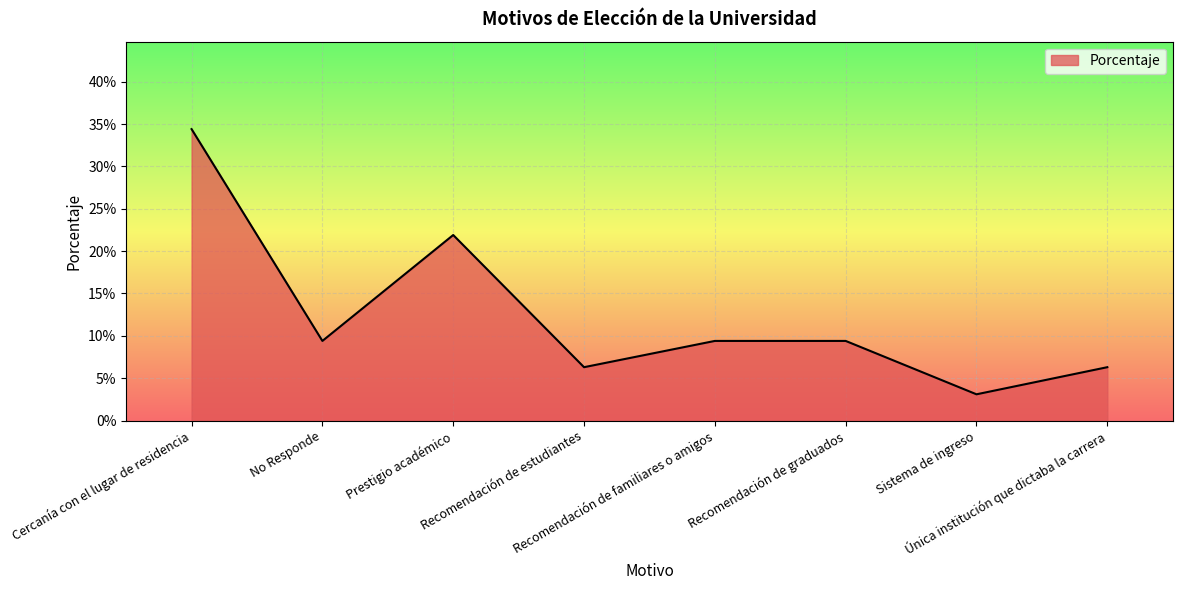

Does the chart have visible grid lines?

Yes